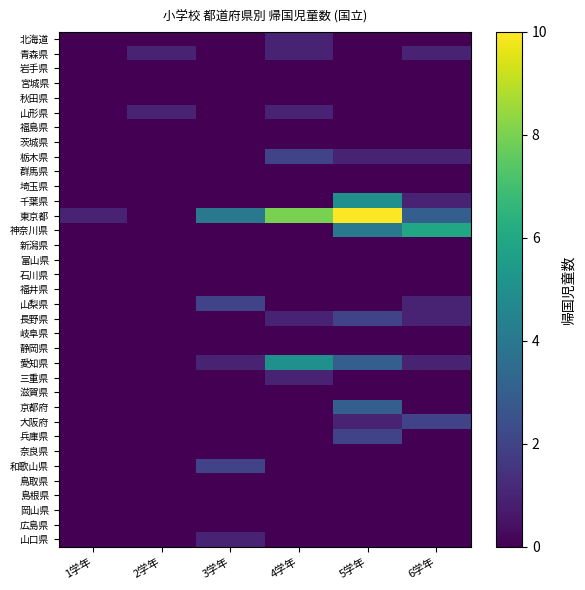

Reading left to right, transcribe all the data shown in this chart.

北海道: 1学年=0	2学年=0	3学年=0	4学年=1	5学年=0	6学年=0
青森県: 1学年=0	2学年=1	3学年=0	4学年=1	5学年=0	6学年=1
岩手県: 1学年=0	2学年=0	3学年=0	4学年=0	5学年=0	6学年=0
宮城県: 1学年=0	2学年=0	3学年=0	4学年=0	5学年=0	6学年=0
秋田県: 1学年=0	2学年=0	3学年=0	4学年=0	5学年=0	6学年=0
山形県: 1学年=0	2学年=1	3学年=0	4学年=1	5学年=0	6学年=0
福島県: 1学年=0	2学年=0	3学年=0	4学年=0	5学年=0	6学年=0
茨城県: 1学年=0	2学年=0	3学年=0	4学年=0	5学年=0	6学年=0
栃木県: 1学年=0	2学年=0	3学年=0	4学年=2	5学年=1	6学年=1
群馬県: 1学年=0	2学年=0	3学年=0	4学年=0	5学年=0	6学年=0
埼玉県: 1学年=0	2学年=0	3学年=0	4学年=0	5学年=0	6学年=0
千葉県: 1学年=0	2学年=0	3学年=0	4学年=0	5学年=5	6学年=1
東京都: 1学年=1	2学年=0	3学年=4	4学年=8	5学年=10	6学年=3
神奈川県: 1学年=0	2学年=0	3学年=0	4学年=0	5学年=4	6学年=6
新潟県: 1学年=0	2学年=0	3学年=0	4学年=0	5学年=0	6学年=0
富山県: 1学年=0	2学年=0	3学年=0	4学年=0	5学年=0	6学年=0
石川県: 1学年=0	2学年=0	3学年=0	4学年=0	5学年=0	6学年=0
福井県: 1学年=0	2学年=0	3学年=0	4学年=0	5学年=0	6学年=0
山梨県: 1学年=0	2学年=0	3学年=2	4学年=0	5学年=0	6学年=1
長野県: 1学年=0	2学年=0	3学年=0	4学年=1	5学年=2	6学年=1
岐阜県: 1学年=0	2学年=0	3学年=0	4学年=0	5学年=0	6学年=0
静岡県: 1学年=0	2学年=0	3学年=0	4学年=0	5学年=0	6学年=0
愛知県: 1学年=0	2学年=0	3学年=1	4学年=5	5学年=3	6学年=1
三重県: 1学年=0	2学年=0	3学年=0	4学年=1	5学年=0	6学年=0
滋賀県: 1学年=0	2学年=0	3学年=0	4学年=0	5学年=0	6学年=0
京都府: 1学年=0	2学年=0	3学年=0	4学年=0	5学年=3	6学年=0
大阪府: 1学年=0	2学年=0	3学年=0	4学年=0	5学年=1	6学年=2
兵庫県: 1学年=0	2学年=0	3学年=0	4学年=0	5学年=2	6学年=0
奈良県: 1学年=0	2学年=0	3学年=0	4学年=0	5学年=0	6学年=0
和歌山県: 1学年=0	2学年=0	3学年=2	4学年=0	5学年=0	6学年=0
鳥取県: 1学年=0	2学年=0	3学年=0	4学年=0	5学年=0	6学年=0
島根県: 1学年=0	2学年=0	3学年=0	4学年=0	5学年=0	6学年=0
岡山県: 1学年=0	2学年=0	3学年=0	4学年=0	5学年=0	6学年=0
広島県: 1学年=0	2学年=0	3学年=0	4学年=0	5学年=0	6学年=0
山口県: 1学年=0	2学年=0	3学年=1	4学年=0	5学年=0	6学年=0